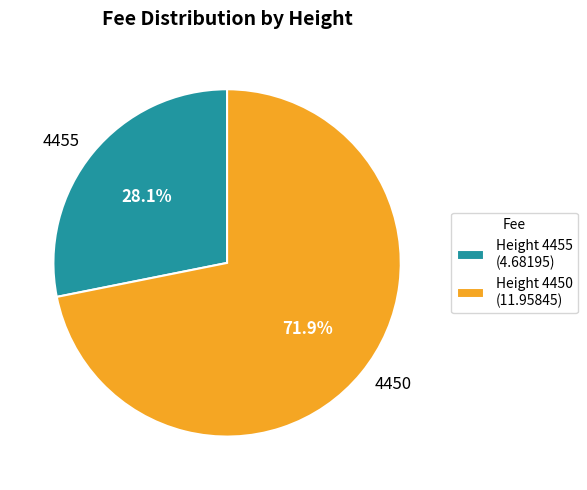

The 4455 slice represents 28% of the pie. True or false?

True